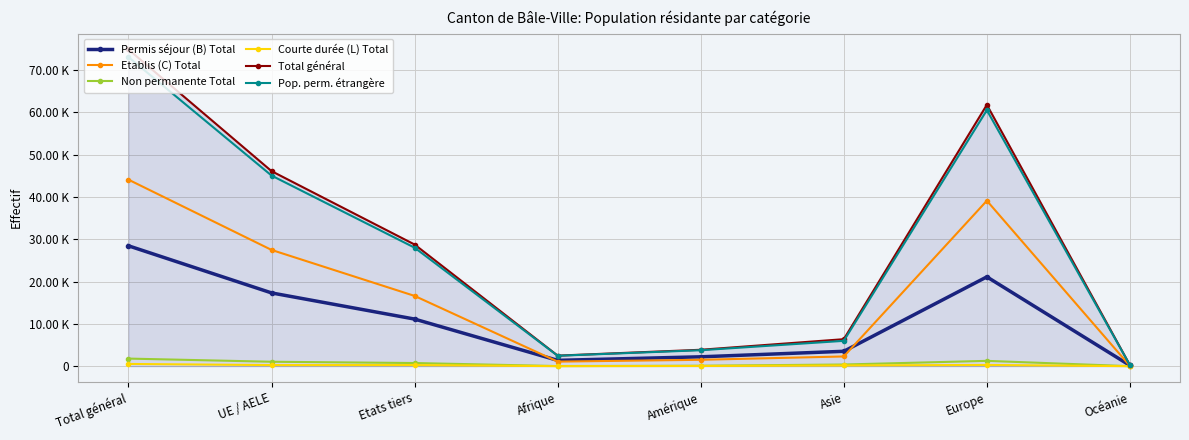

What is the difference between the highest and lowest values at Océanie?

241